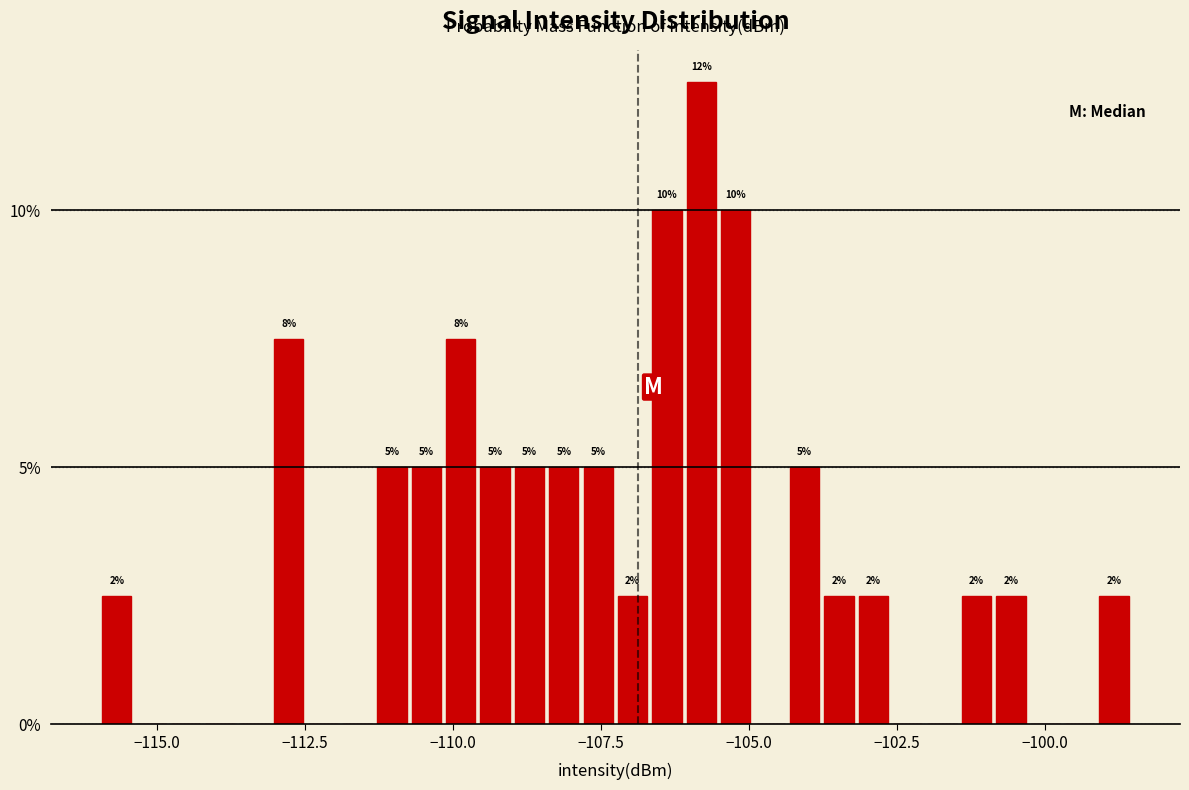

Around what value on the x-axis is the tallest bar? Give the approximate position of its centre, as read against the axis.

-106.0